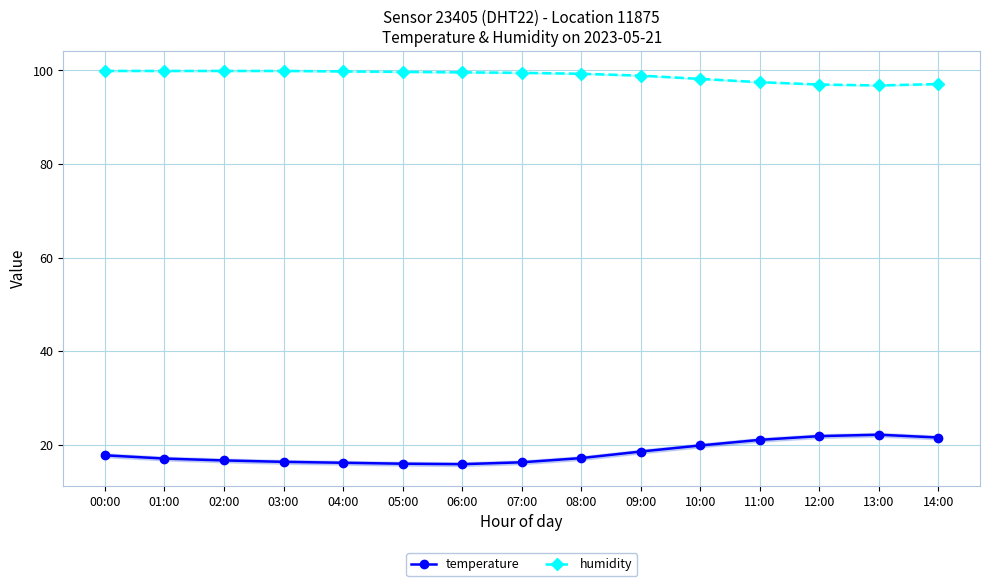

True or false: temperature and humidity cross at least once.

False